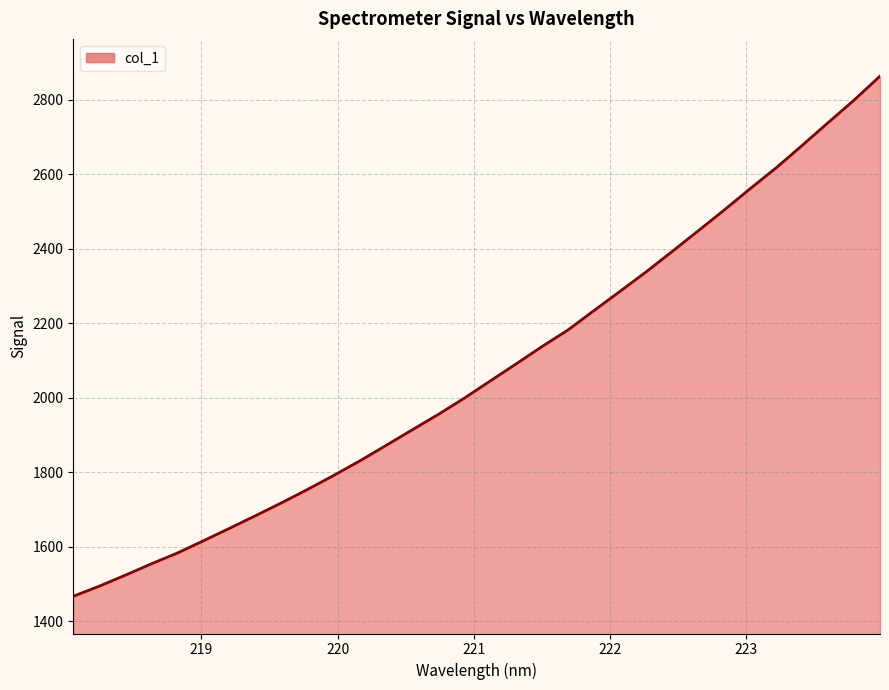

Reading left to right, what are all the values shown in this chart?

1467.3	1494.4	1523.8	1554.3	1583.4	1616.3	1649.6	1683.5	1718.1	1754.1	1791.5	1830.4	1871.6	1913.3	1954.5	1998.1	2044.4	2090.4	2137.2	2181.7	2233.9	2285.4	2337.5	2392.2	2447.5	2503.3	2560.7	2616.7	2676.8	2738.0	2798.5	2862.9